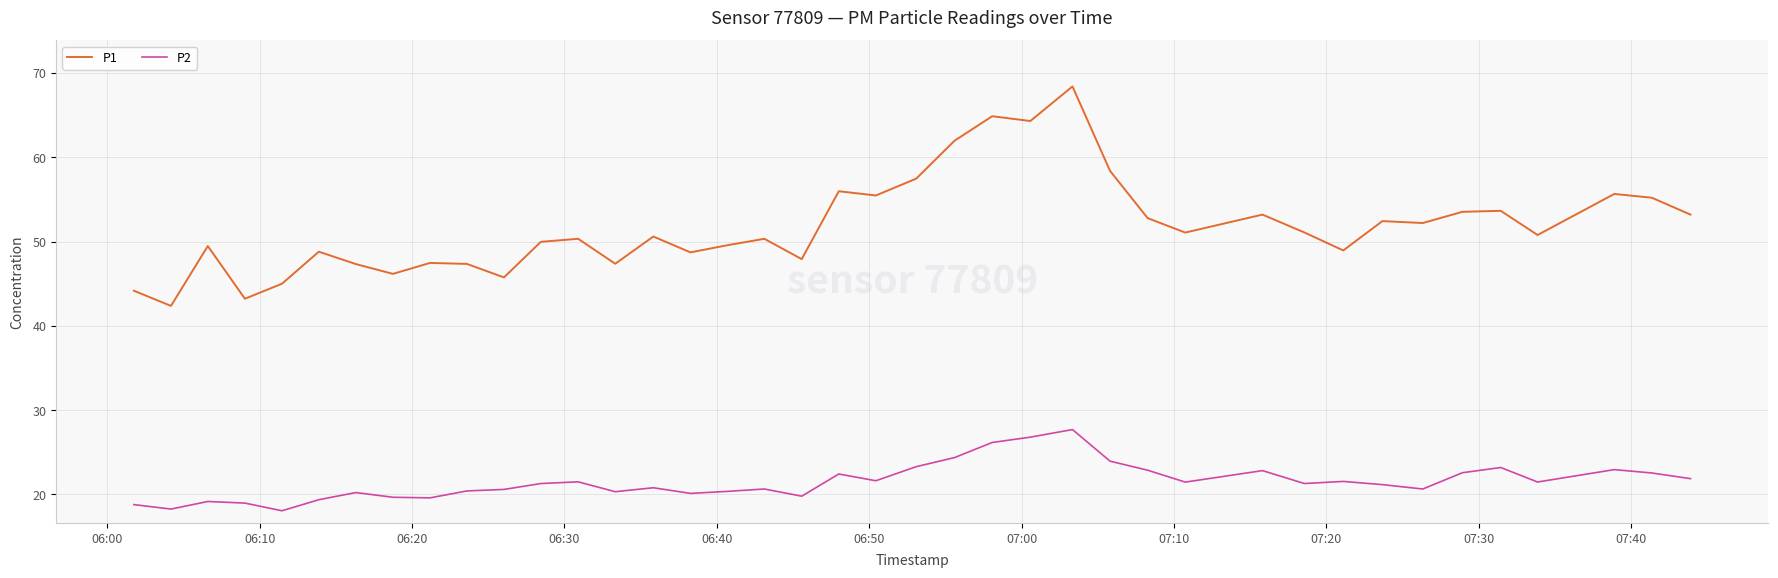

Which series has the widest spread of values?

P1